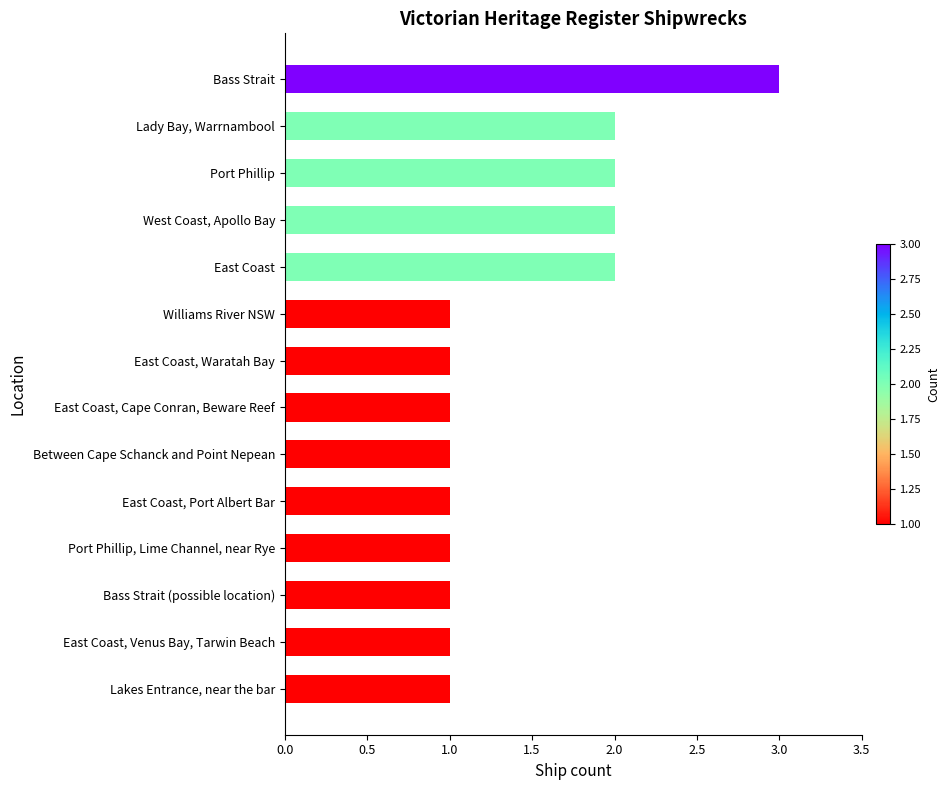

Does the chart contain stacked bars?

No